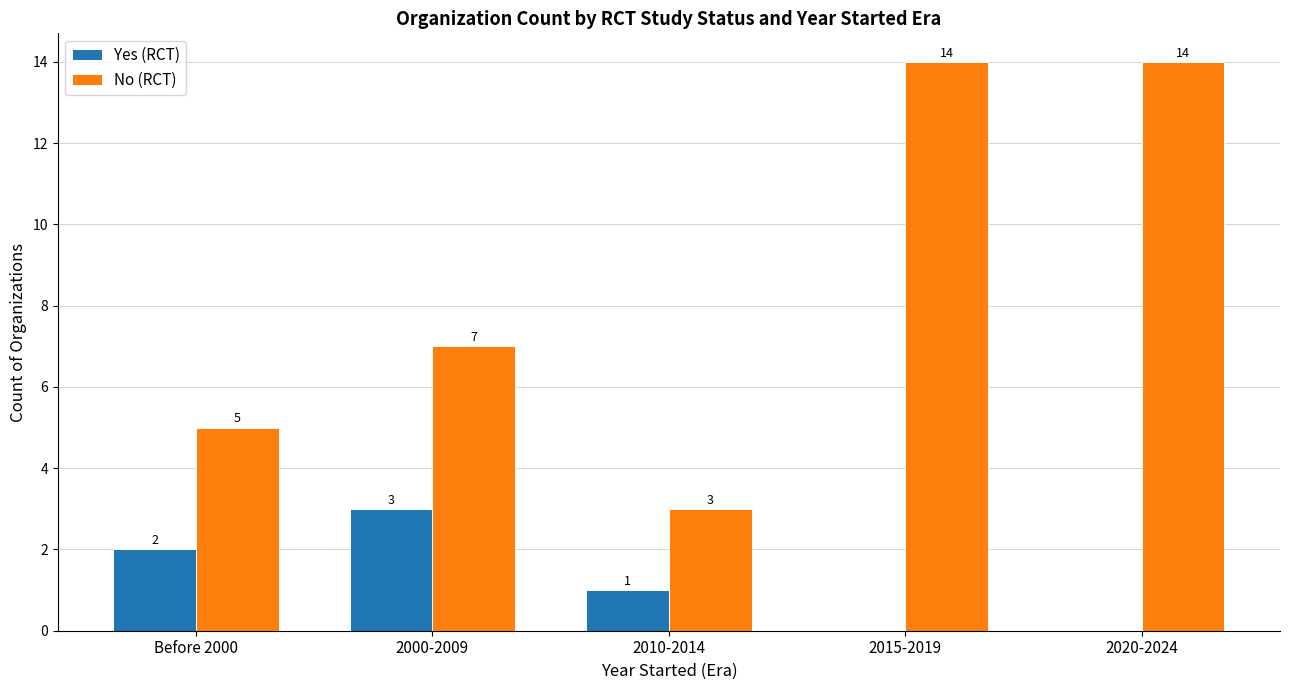

Which series changed the most between Before 2000 and 2015-2019?

No (RCT)